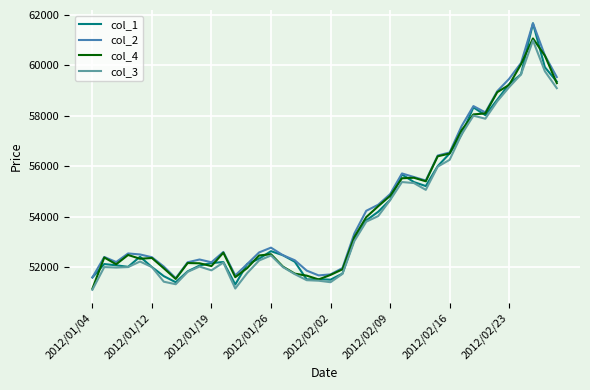

What is the minimum value for col_1?

51310